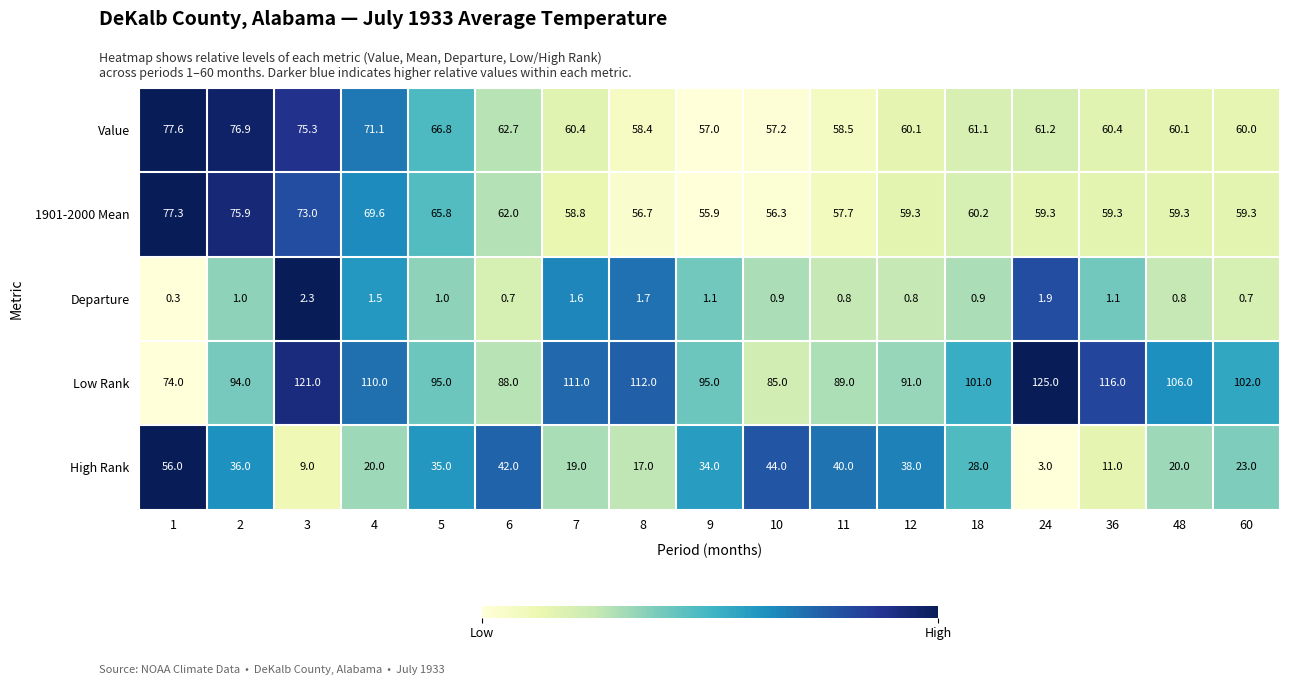

What is the sum of the Departure values at 3 and 18?

3.2